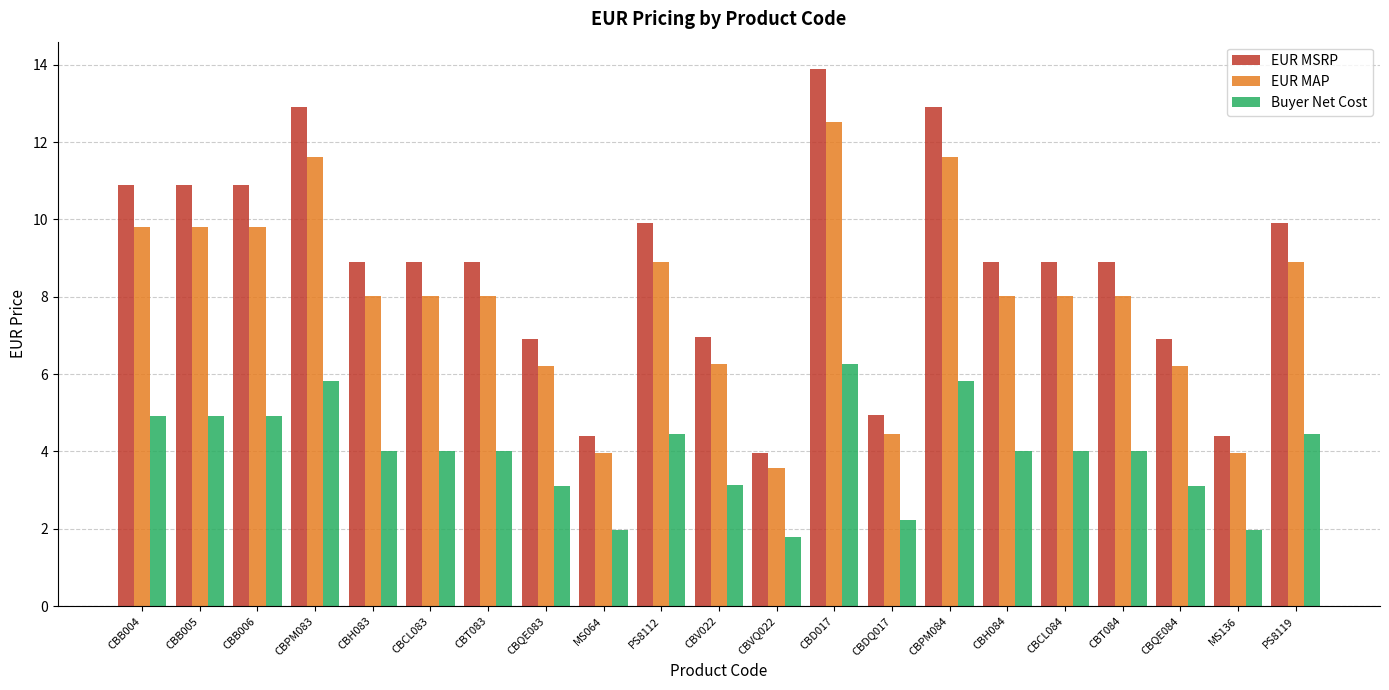

What is the value of the Buyer Net Cost bar at the 4th from the left?

5.8